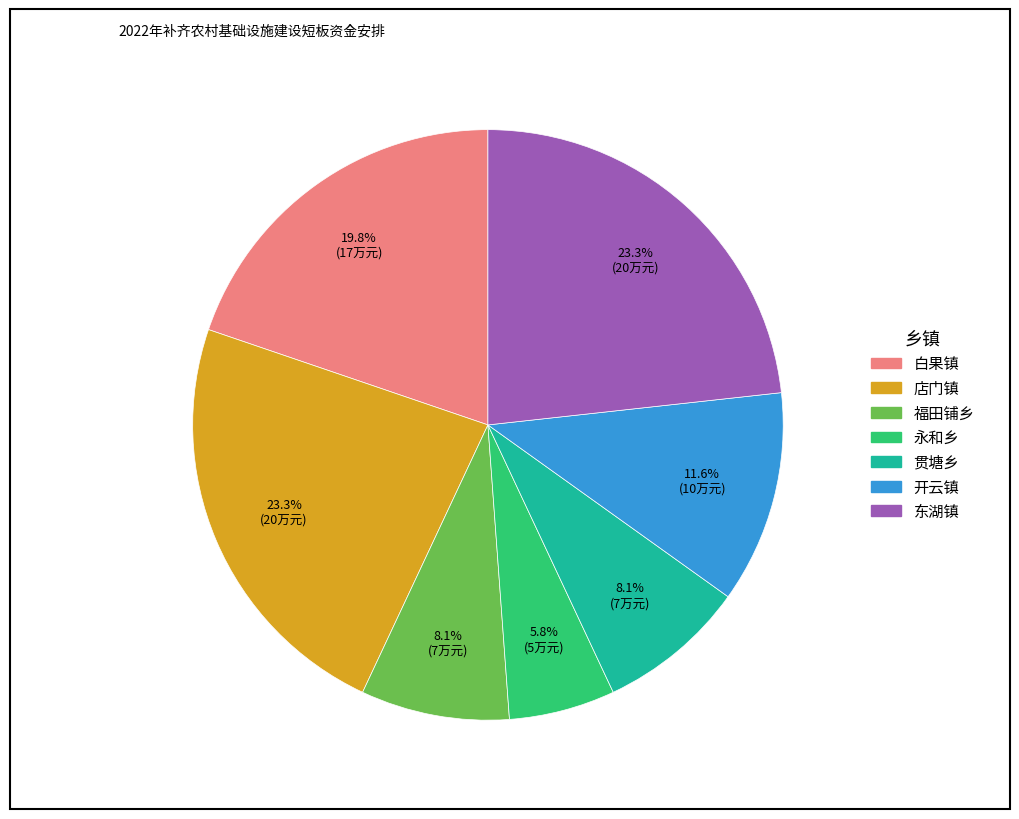

To the nearest percent, what percentage of the pie is 白果镇?

20%